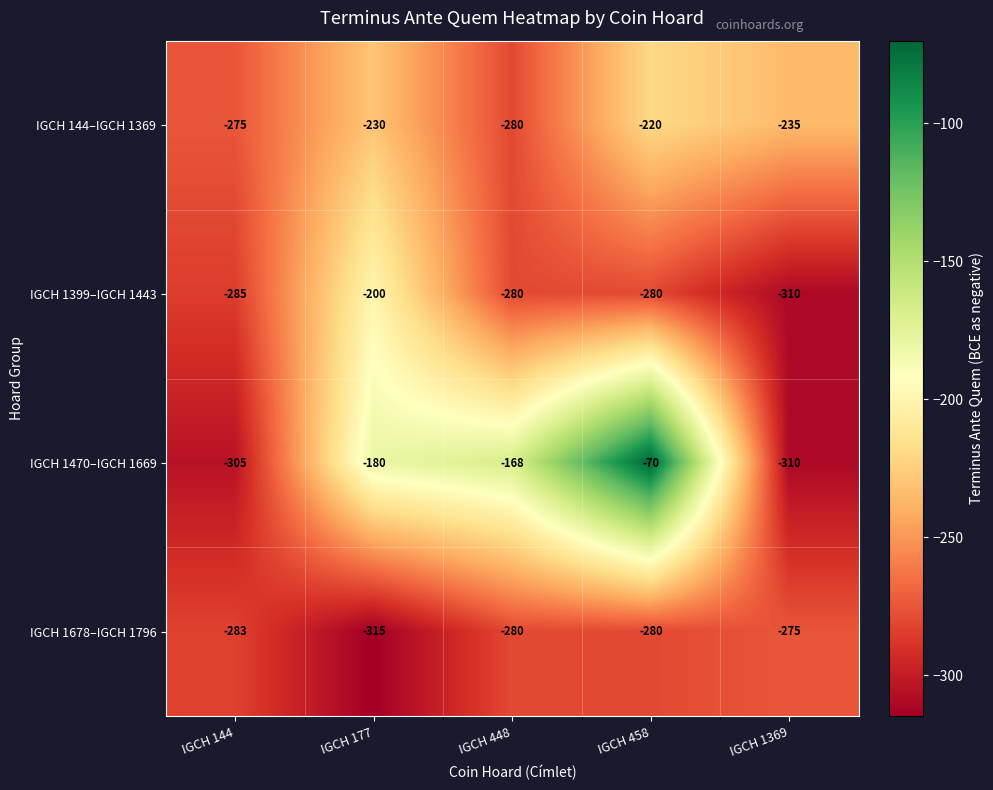

Between IGCH 144 and IGCH 177, which series saw the biggest shift?

IGCH 1470–IGCH 1669